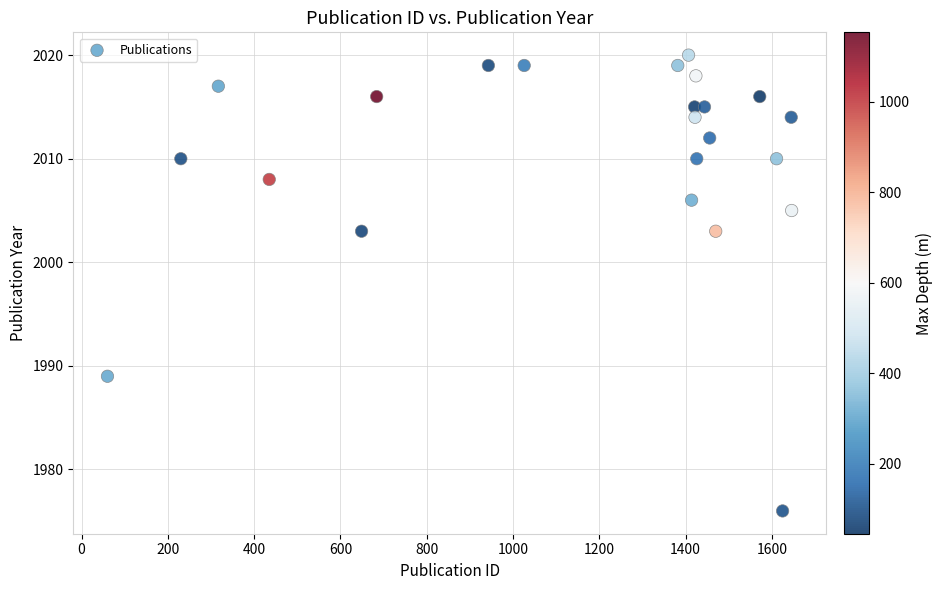

What is the range of X values (max minus min)?

1586